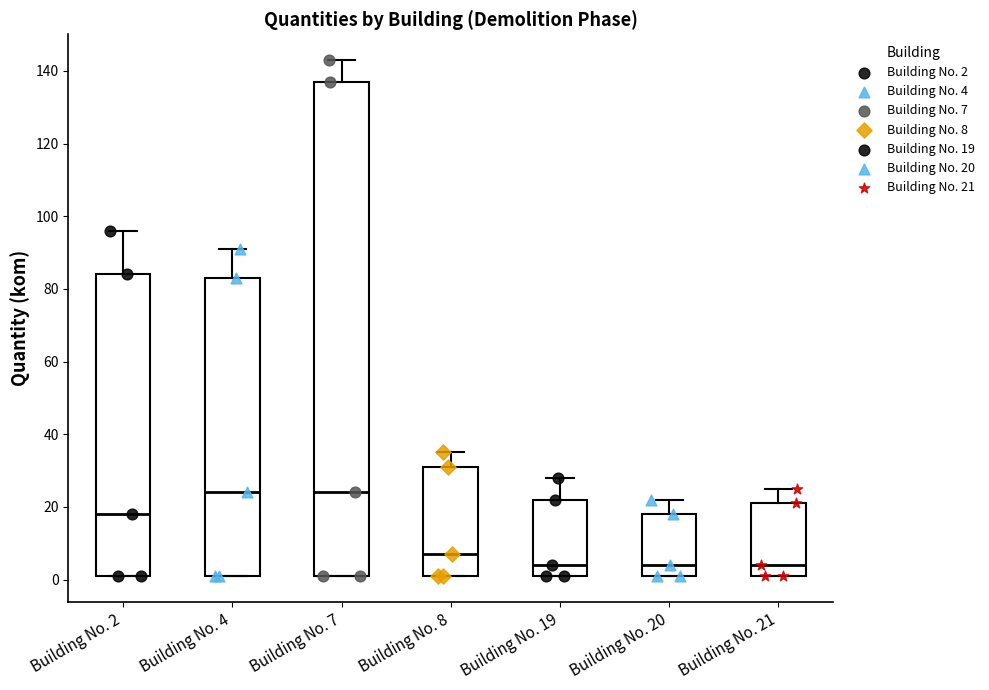

Where does the upper whisker of the box for Building No. 2 end on the y-axis? The values are not printed on the chart, so give them approximately, as read against the axis.

96